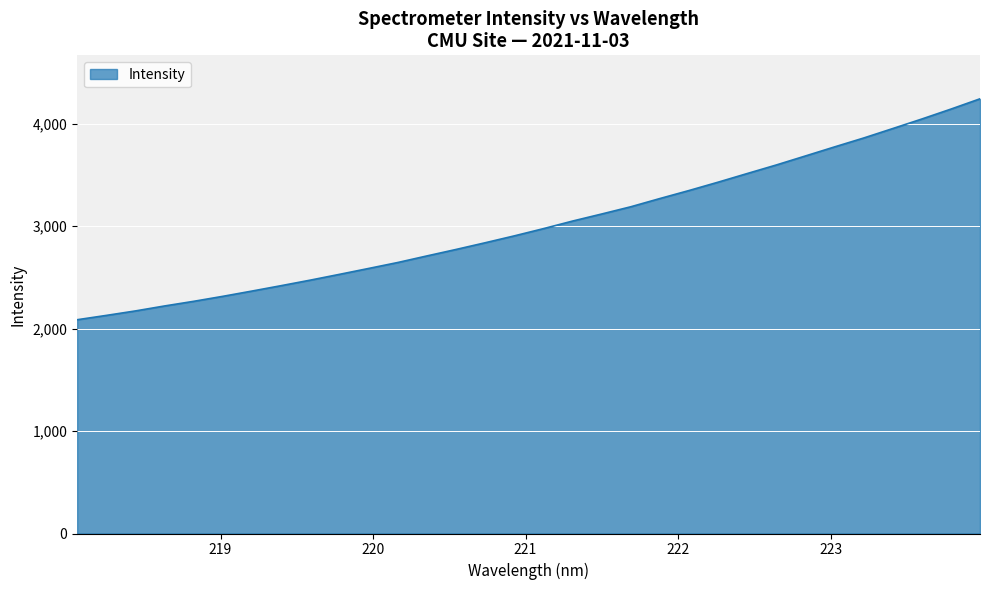

What is the minimum value shown in the chart?

2085.7